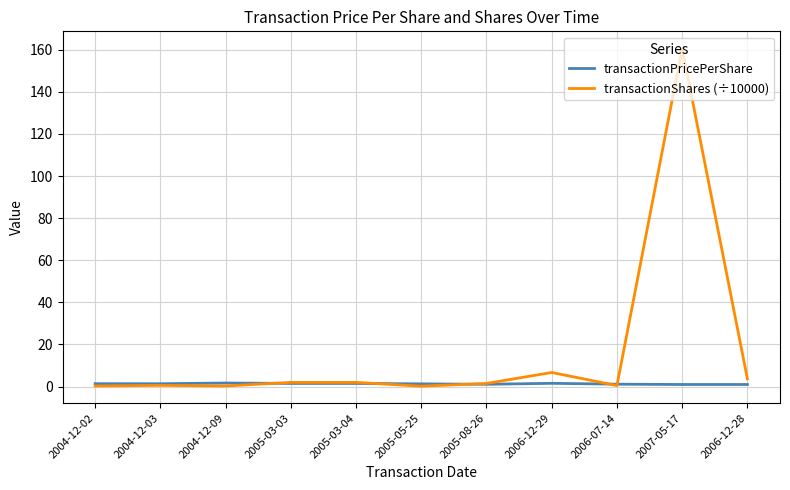

How many lines are shown in the chart?

2